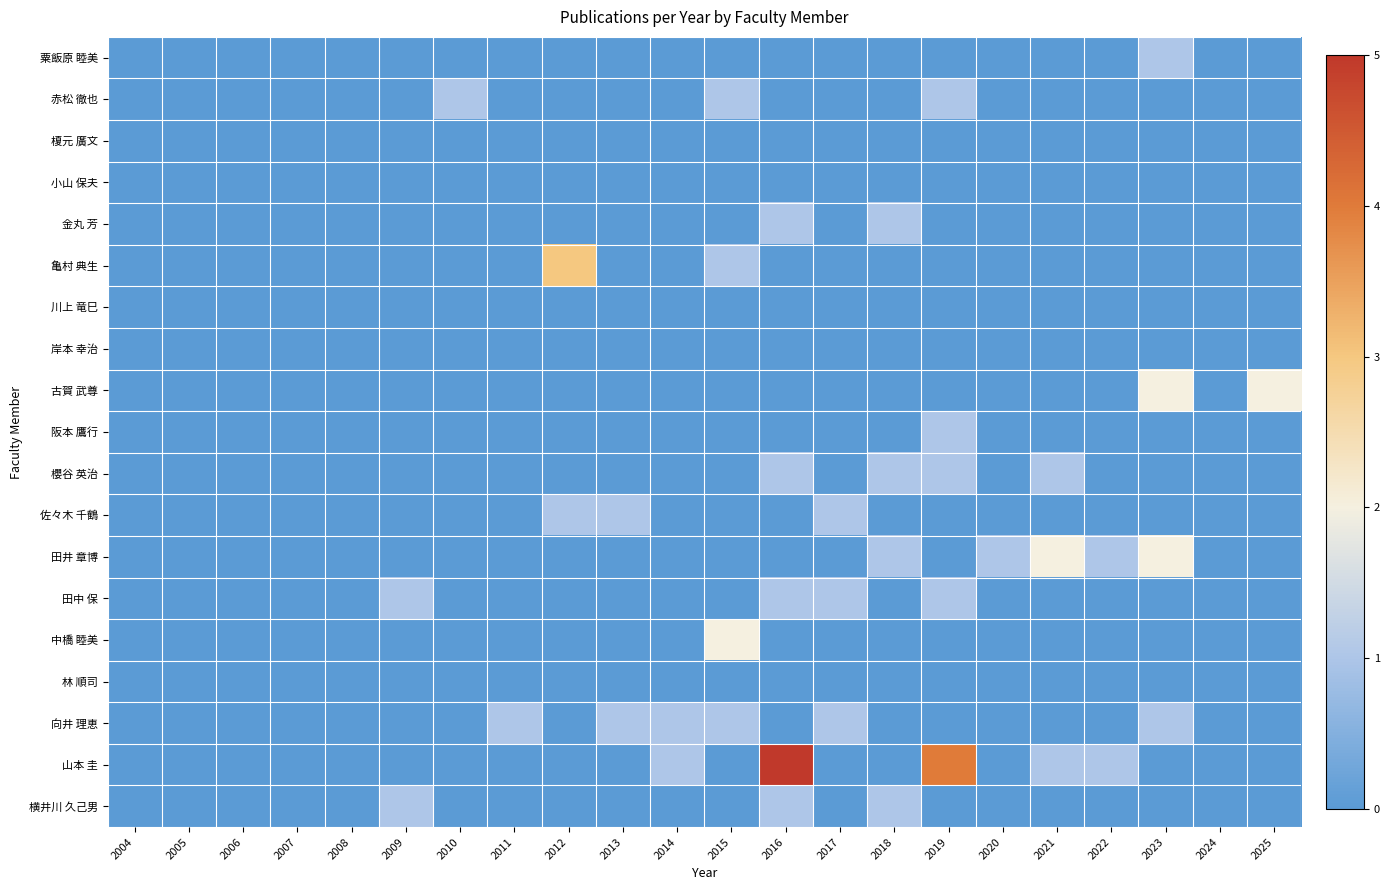

Which label corresponds to the largest value in the chart?

2016